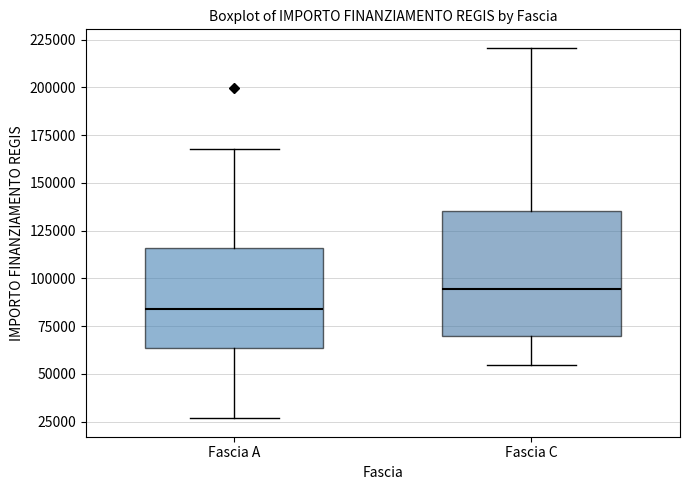

Which box is the tallest, from its lower edge to its upper edge?

Fascia C